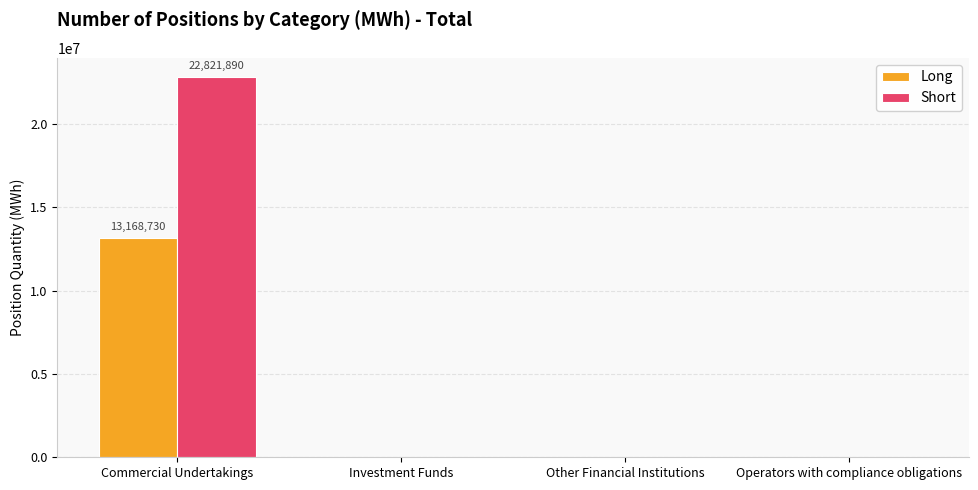

Is it true that Short equals 0 at Investment Funds?

True